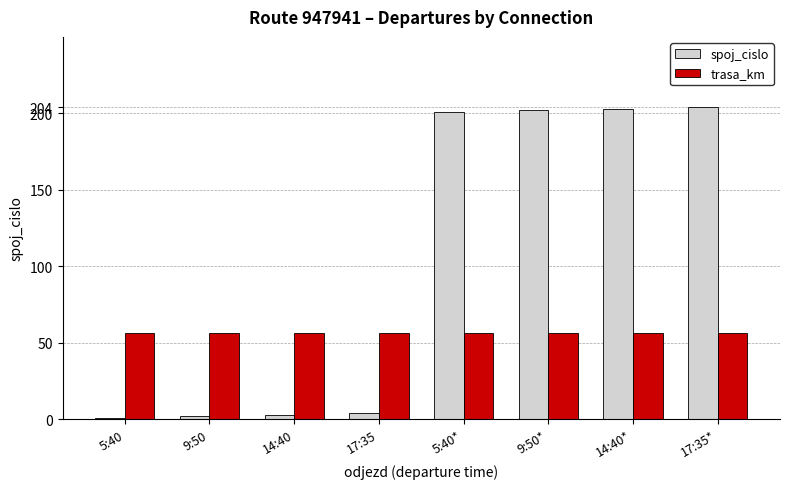

What is the label of the 2nd bar from the left?

9:50